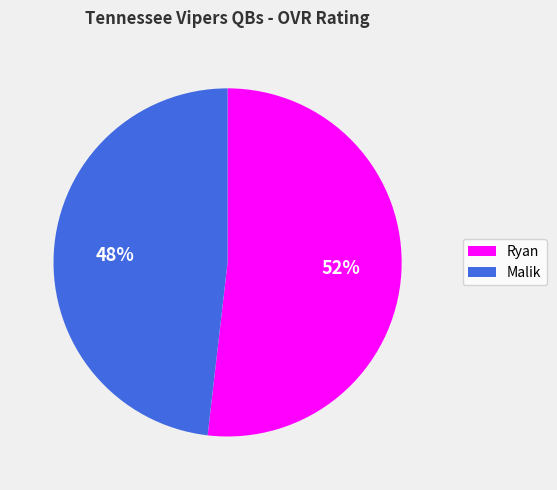

Which has a higher value, Malik or Ryan?

Ryan